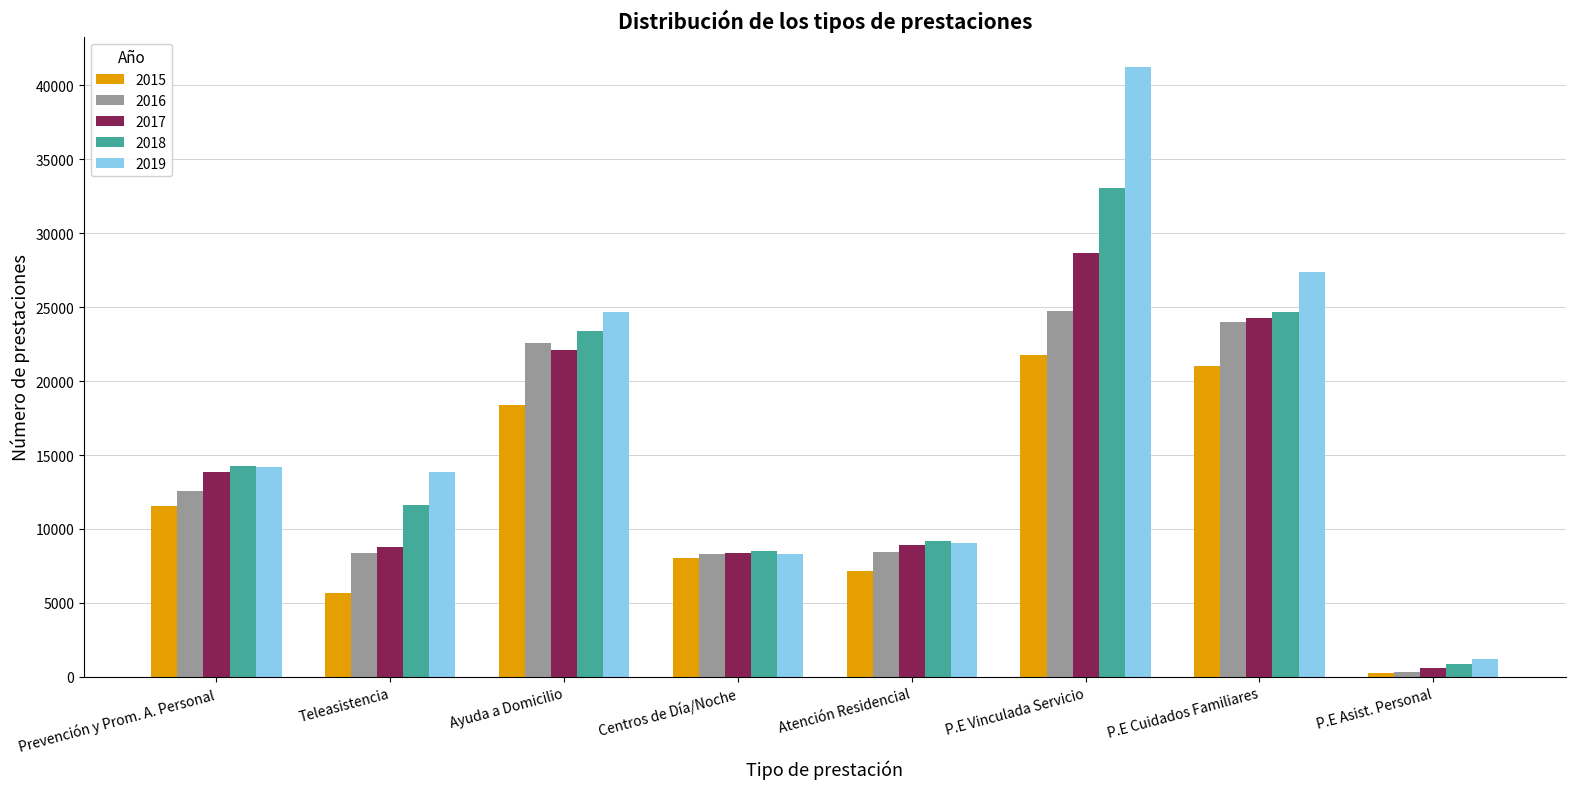

At which category is the sum across all series the highest?

P.E Vinculada Servicio